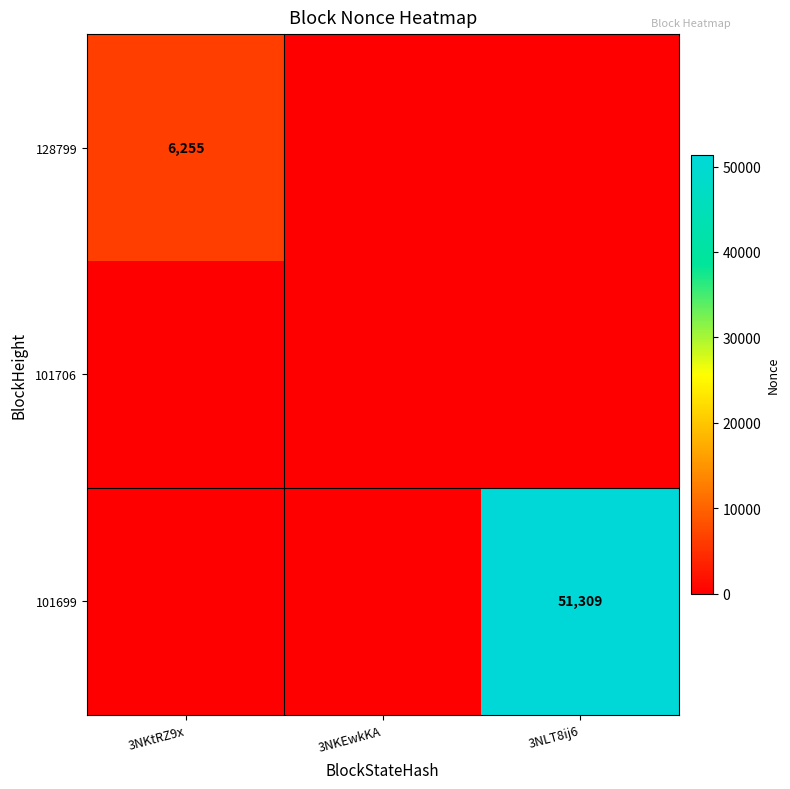

The 128799 series shows 6255 at 3NKtRZ9x. True or false?

True